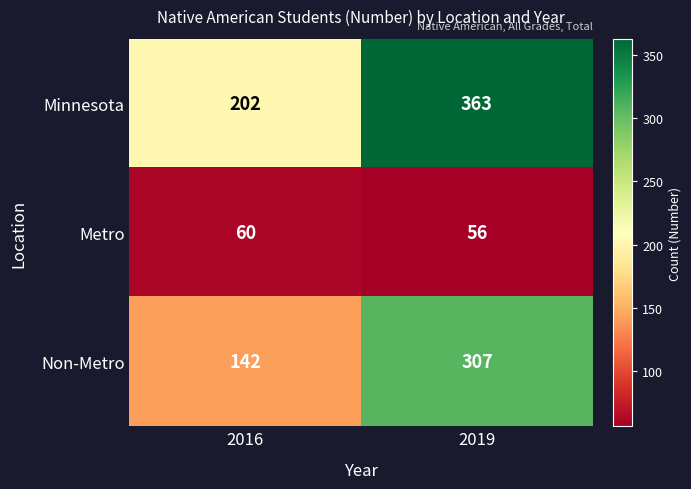

At which category is the sum across all series the highest?

2019